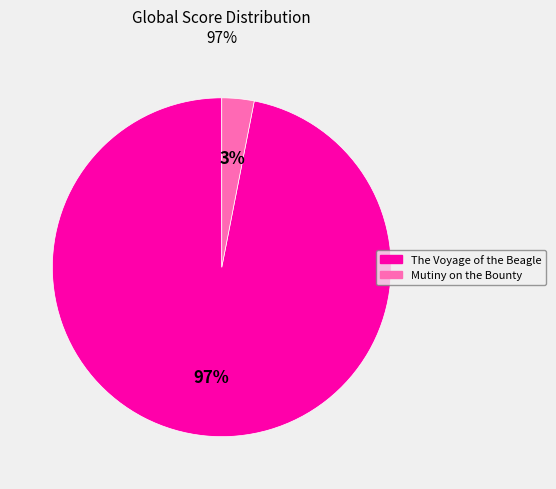

How many segments does this pie chart have?

2